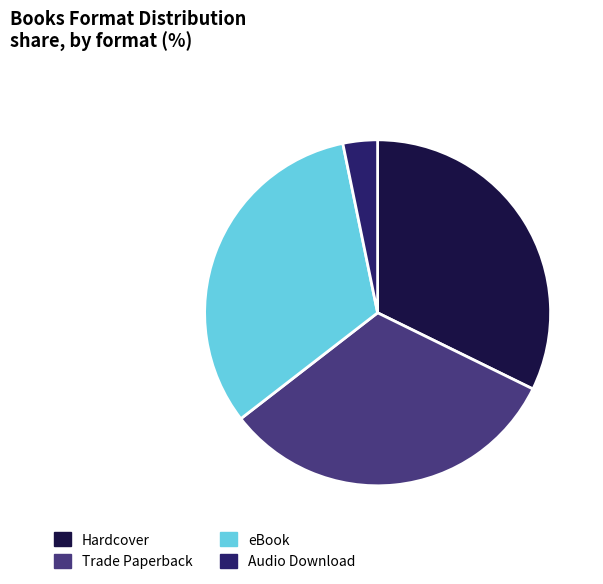

What is the ratio of the value at eBook to the value at Hardcover?

1.0